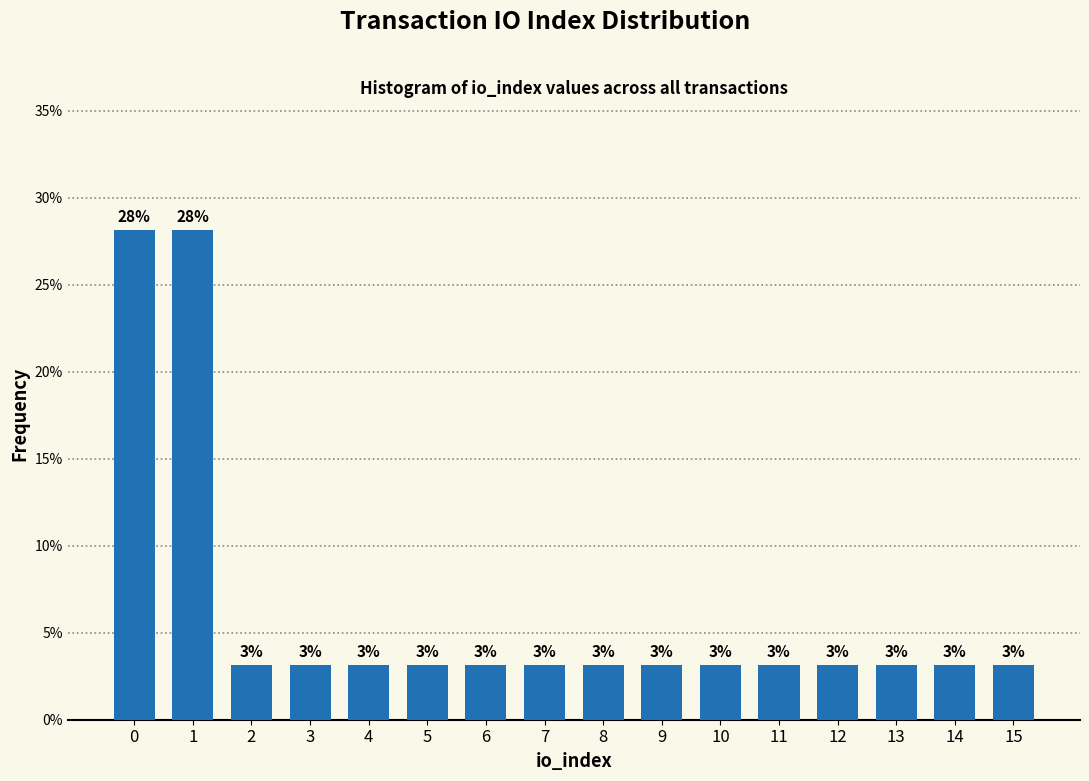

How many bars are there in total?

16